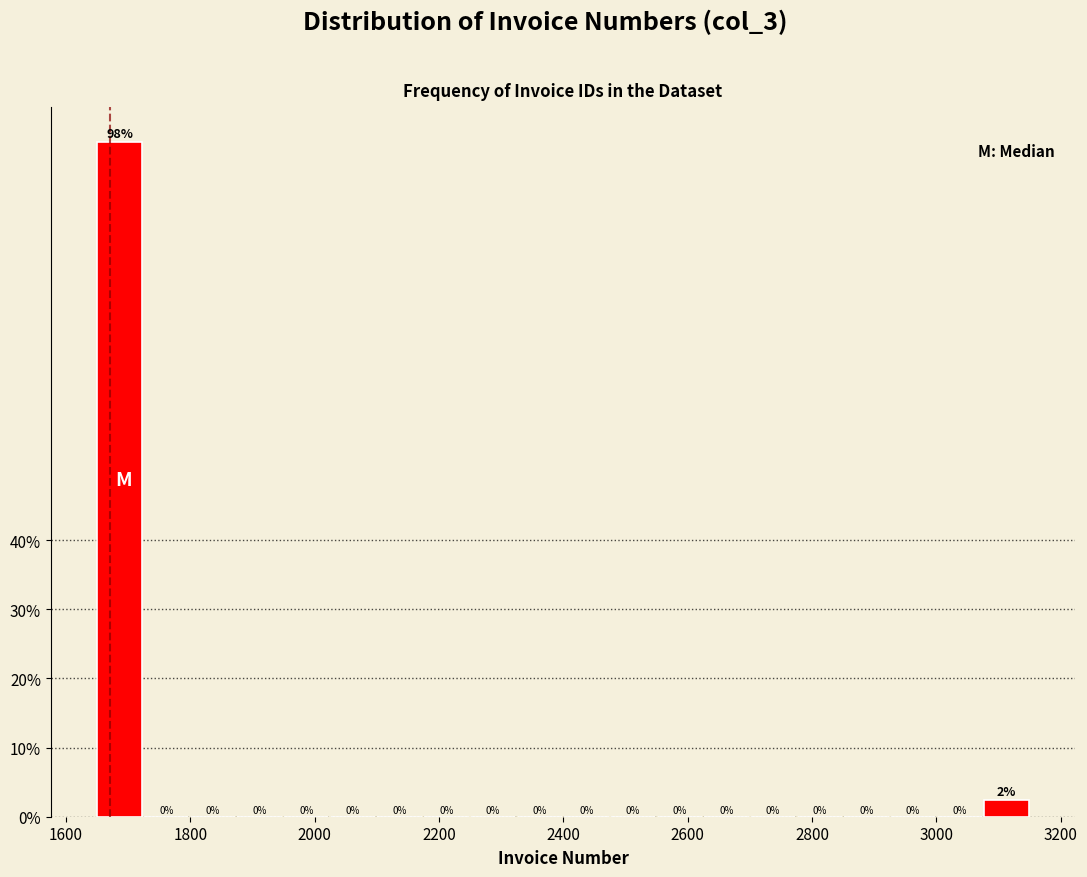

Around what value on the x-axis is the tallest bar? Give the approximate position of its centre, as read against the axis.

1680